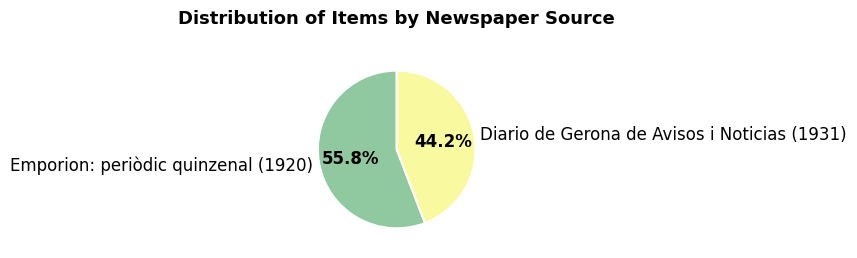

To the nearest percent, what is the difference between the Emporion: periòdic quinzenal (1920) and Diario de Gerona de Avisos i Noticias (1931) slice percentages?

12%